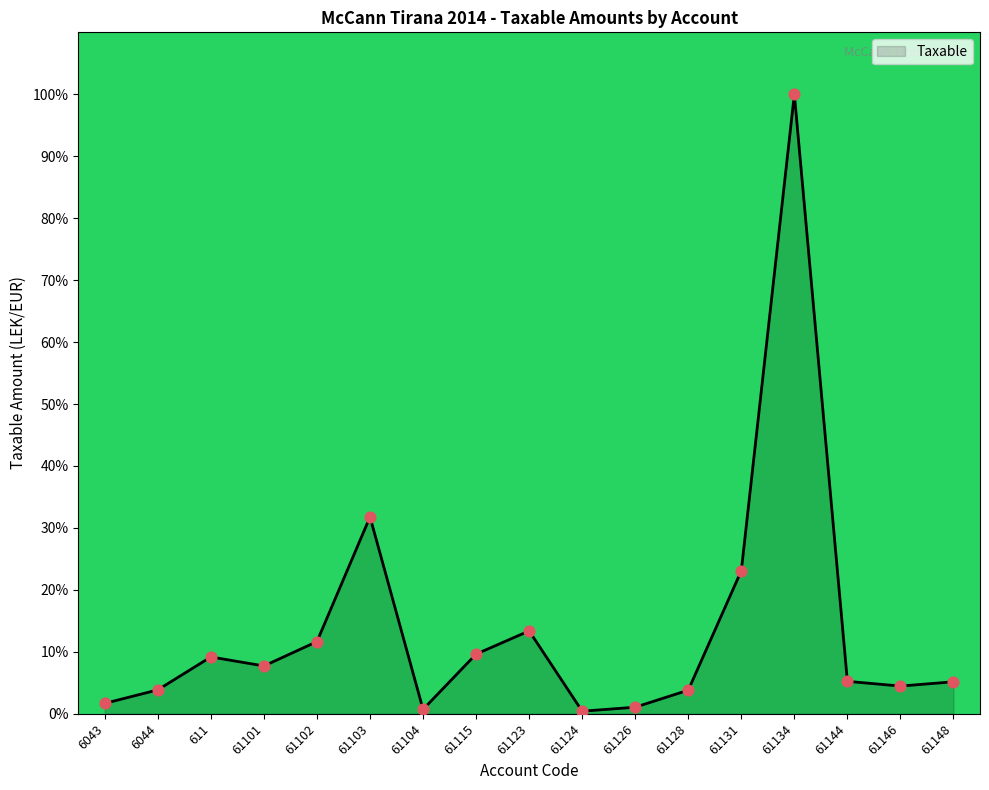

Approximately how many times larger is the value at 61128 compared to 6043?

2.3